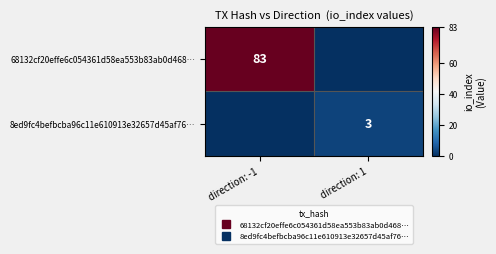

At which label does 68132cf20effe6c054361d58ea553b83ab0d468… reach its minimum?

direction: 1